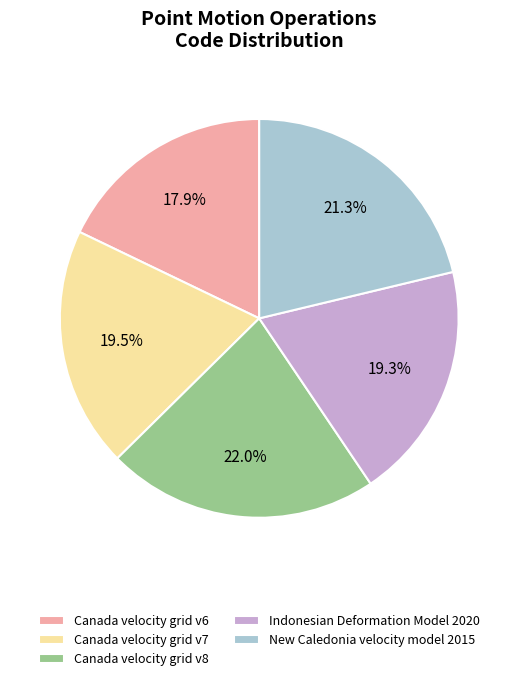

How much of the chart is everything except Canada velocity grid v8?

78.0%